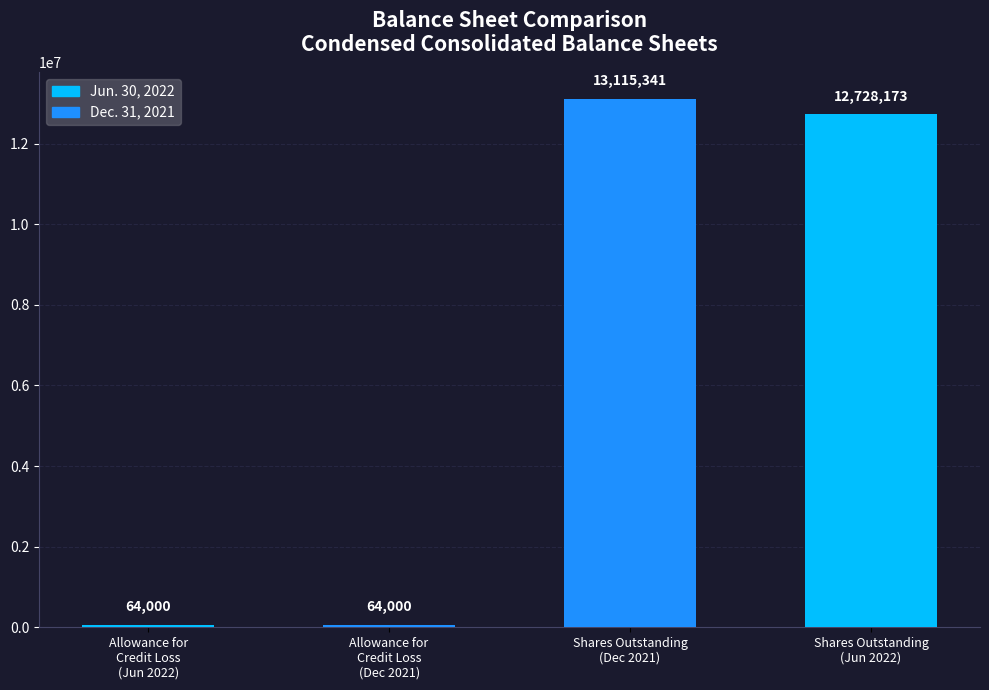

What is the change in value from Allowance for
Credit Loss
(Dec 2021) to Shares Outstanding
(Dec 2021)?

+13051341